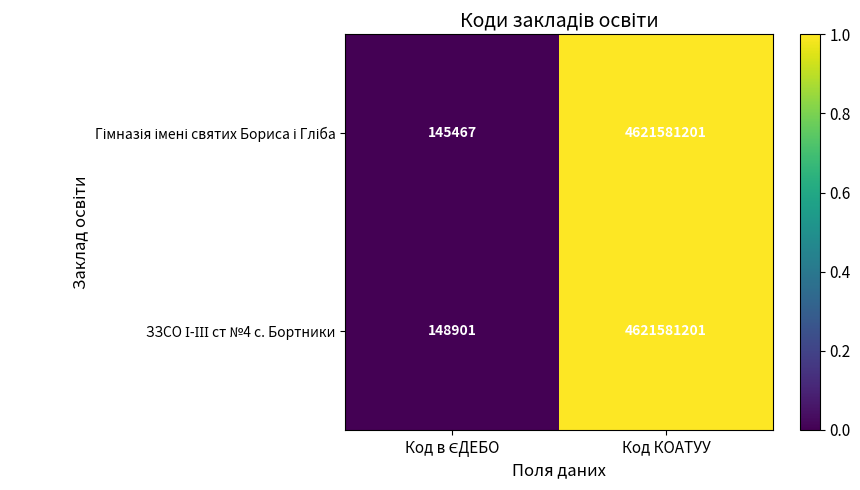

At which category is the sum across all series the highest?

Код КОАТУУ